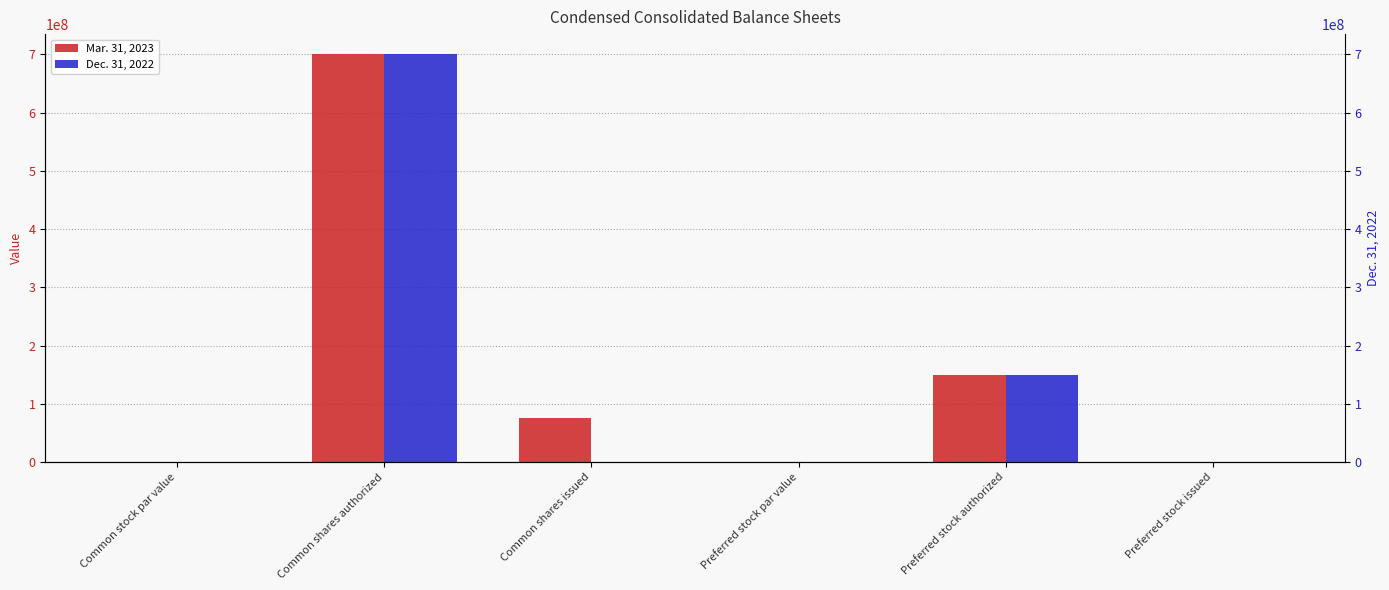

Which category has the highest value across all series?

Common shares authorized